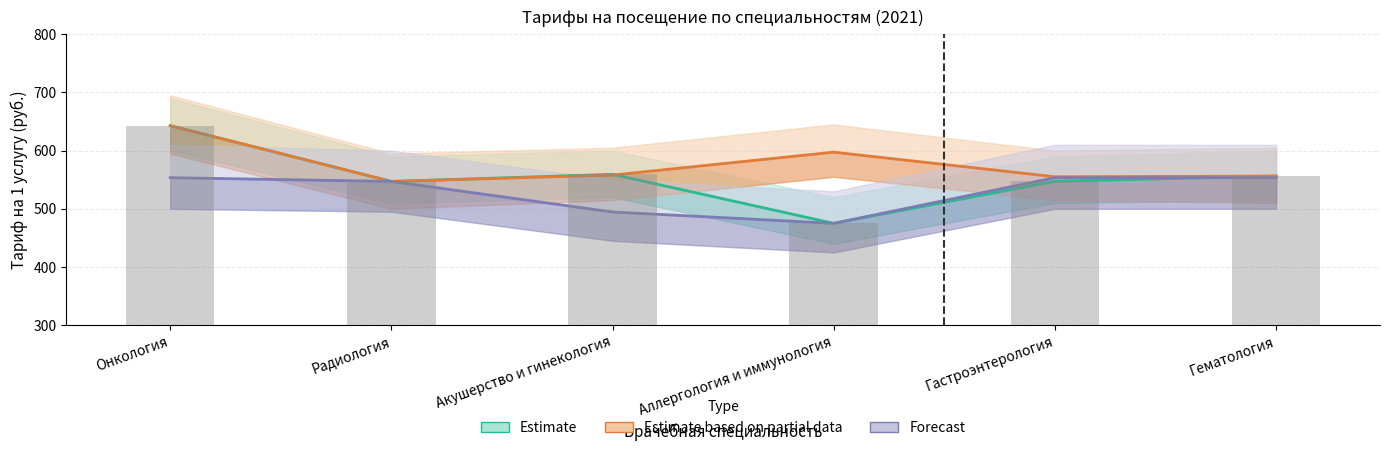

Reading left to right, what are all the values shown in this chart?

Estimate: Онкология=642.9	Радиология=547.0	Акушерство и гинекология=559.3	Аллергология и иммунология=475.0	Гастроэнтерология=547.2	Гематология=556.3
Estimate based on partial data: Онкология=642.9	Радиология=547.0	Акушерство и гинекология=558.0	Аллергология и иммунология=597.4	Гастроэнтерология=555.0	Гематология=556.3
Forecast: Онкология=553.5	Радиология=547.0	Акушерство и гинекология=494.5	Аллергология и иммунология=475.0	Гастроэнтерология=553.5	Гематология=553.5